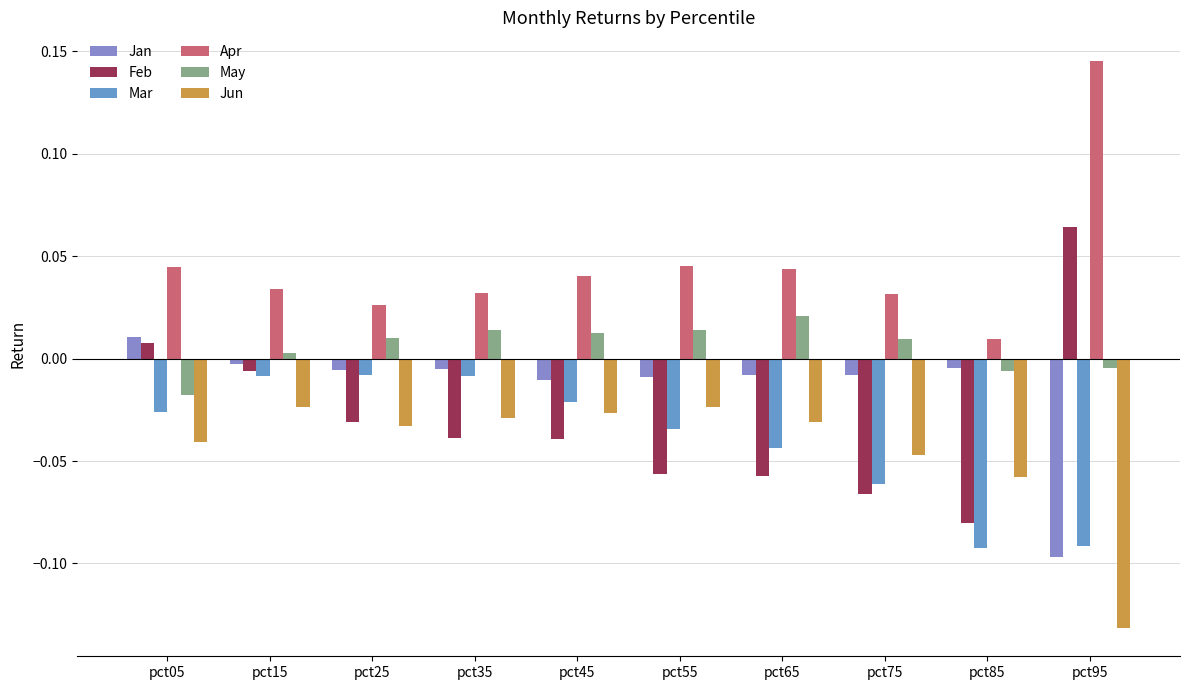

Which series has the largest total across all categories?

Apr